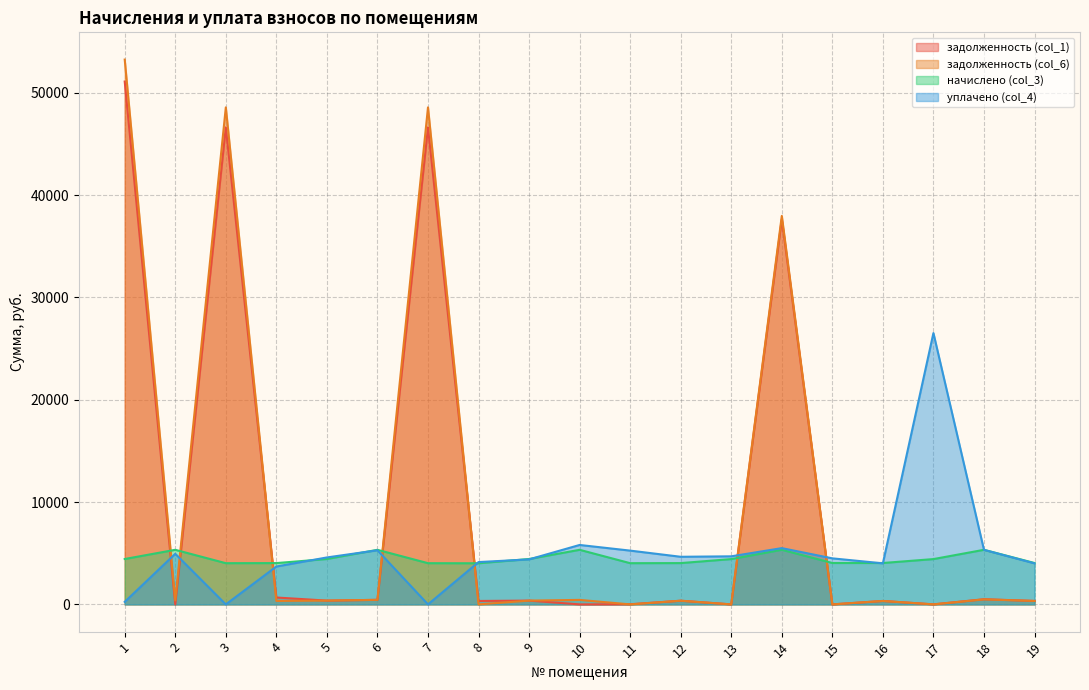

In уплачено (col_4), how many points are higher than both neighbors (excluding endpoints)?

5